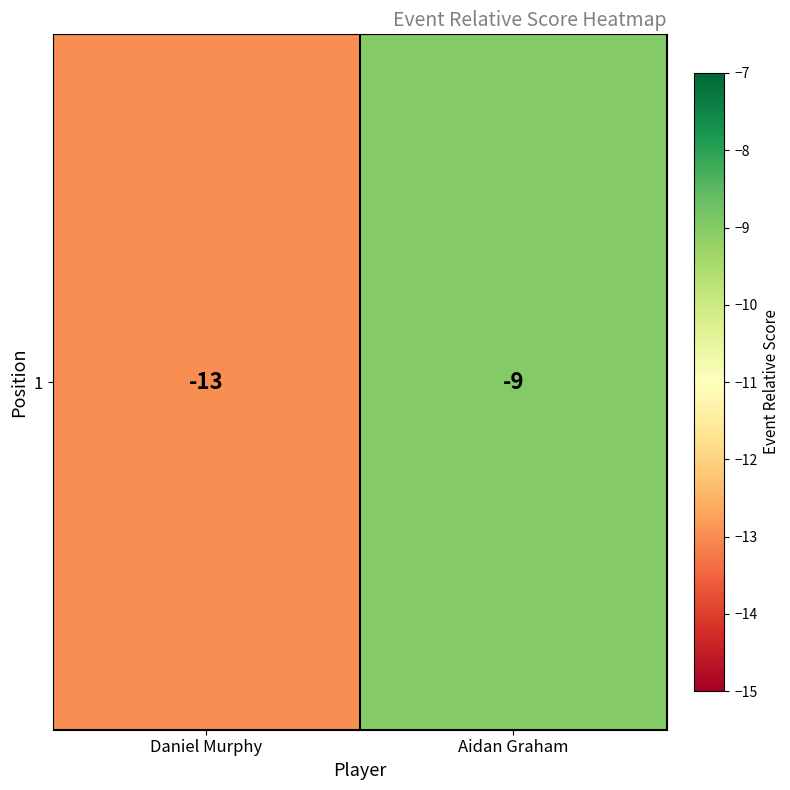

Count the number of data series in this chart.

1